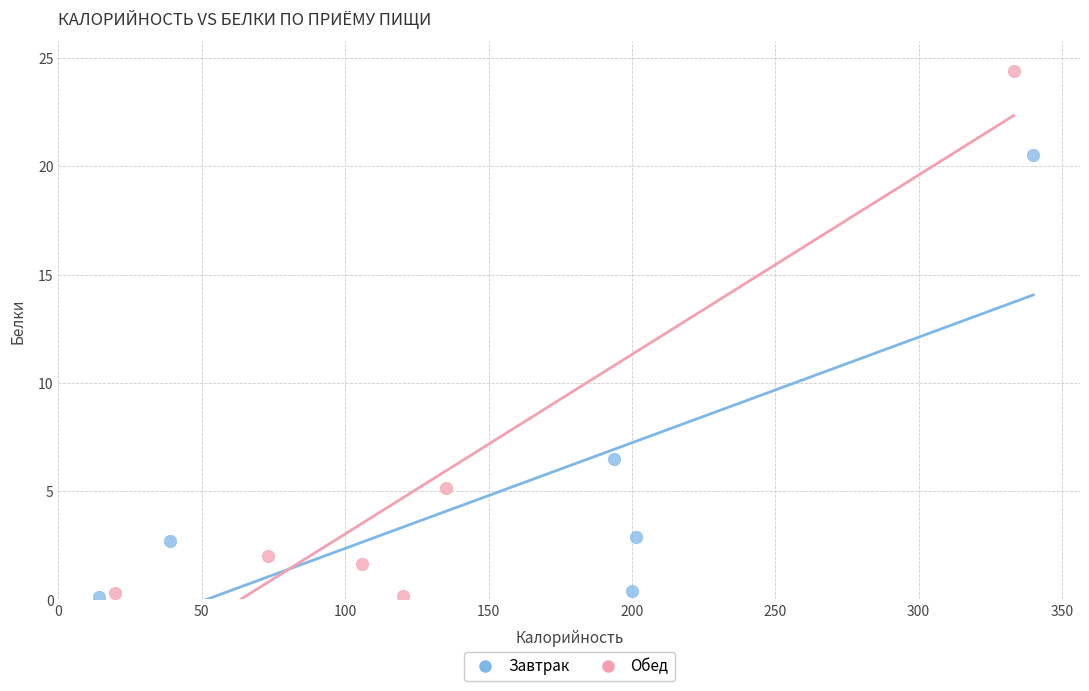

What are all the series names shown in the legend?

Завтрак, Обед